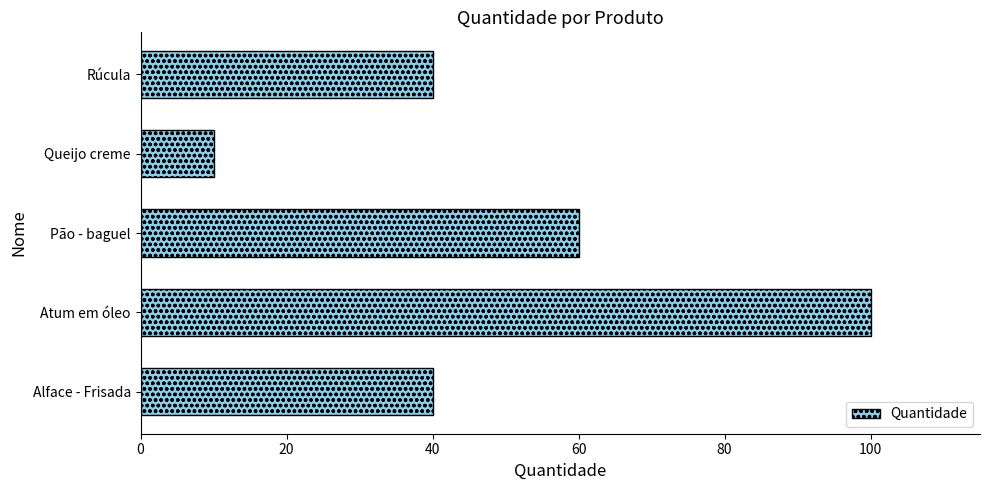

What is the change in value from Atum em óleo to Rúcula?

-60